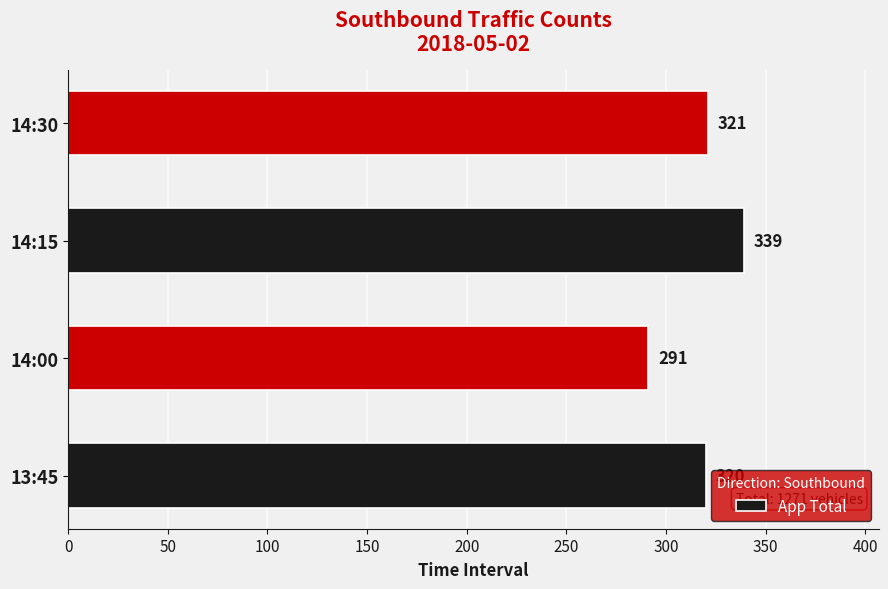

Is it true that the value at 14:00 is 426?

False